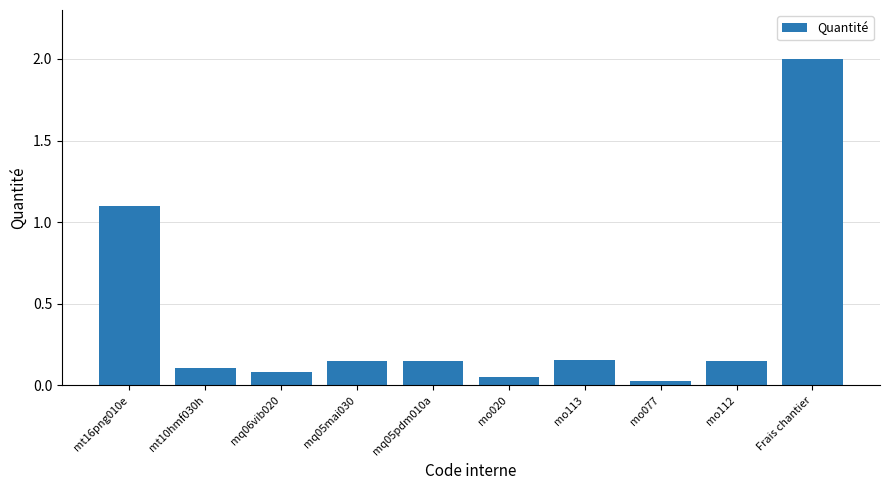

Which has a higher value, mo113 or mo020?

mo113